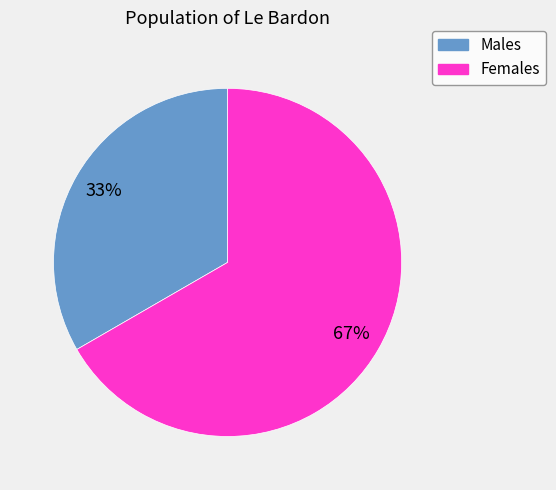

To the nearest percent, what is the average slice percentage?

50%